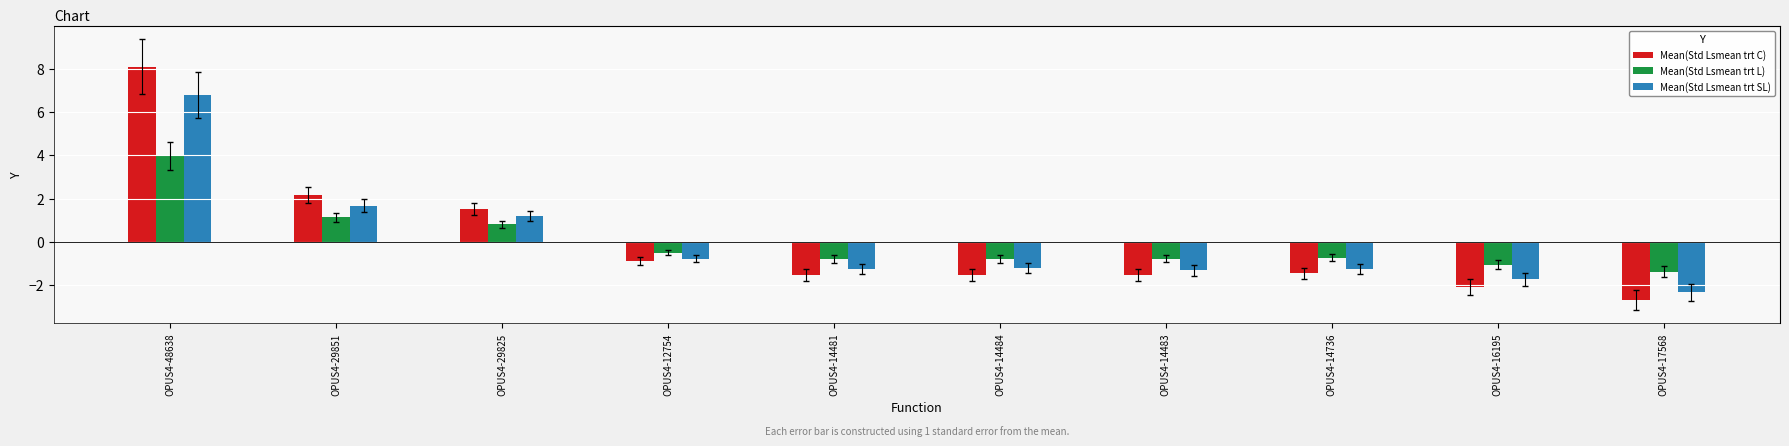

At which category is the sum across all series the highest?

OPUS4-48638